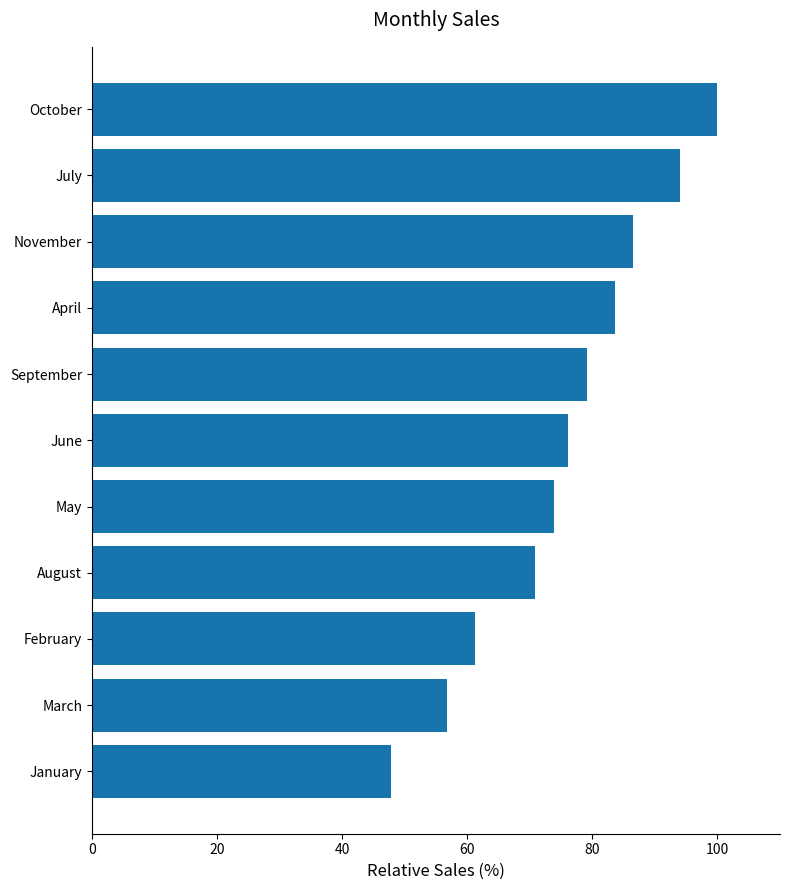

How many bars are there in total?

11